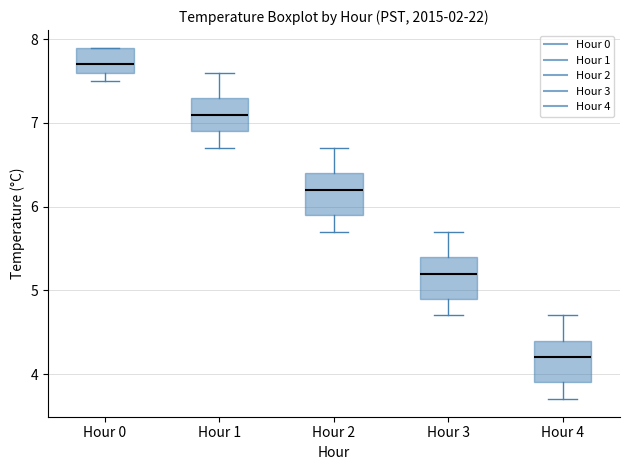

Reading left to right, transcribe this box plot: for each box, give where its median line is, the range the box spans, and where its two whiskers end, as read against the y-axis. The values are not printed on the chart, so give them approximately, as read against the axis.

Hour 0: median 7.7, box 7.6 to 7.9, whiskers 7.5 to 7.9
Hour 1: median 7.1, box 6.9 to 7.3, whiskers 6.7 to 7.6
Hour 2: median 6.2, box 5.9 to 6.4, whiskers 5.7 to 6.7
Hour 3: median 5.2, box 4.9 to 5.4, whiskers 4.7 to 5.7
Hour 4: median 4.2, box 3.9 to 4.4, whiskers 3.7 to 4.7